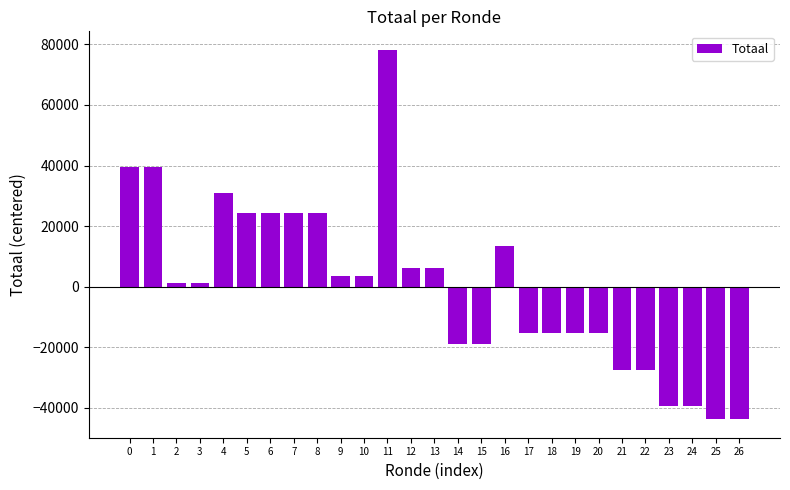

Where is the data nearest to the value 17229?

16